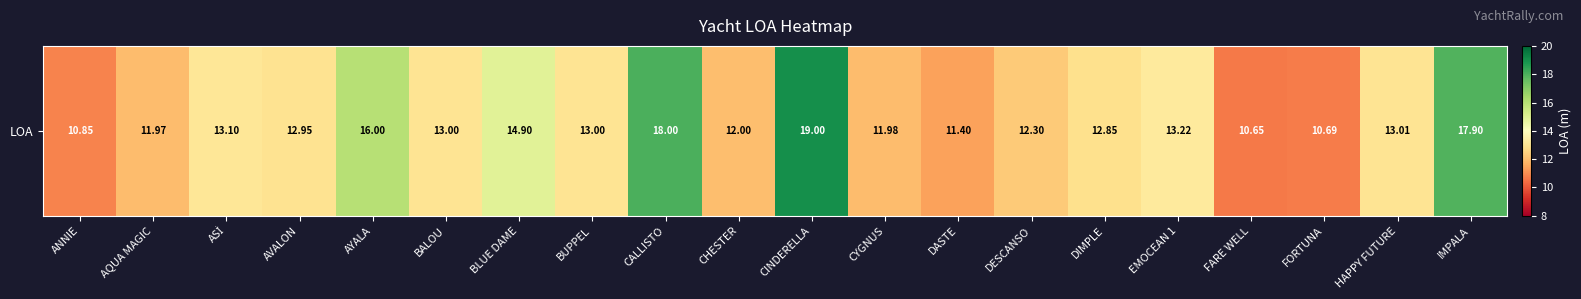

What is the difference between the maximum and minimum values?

8.3